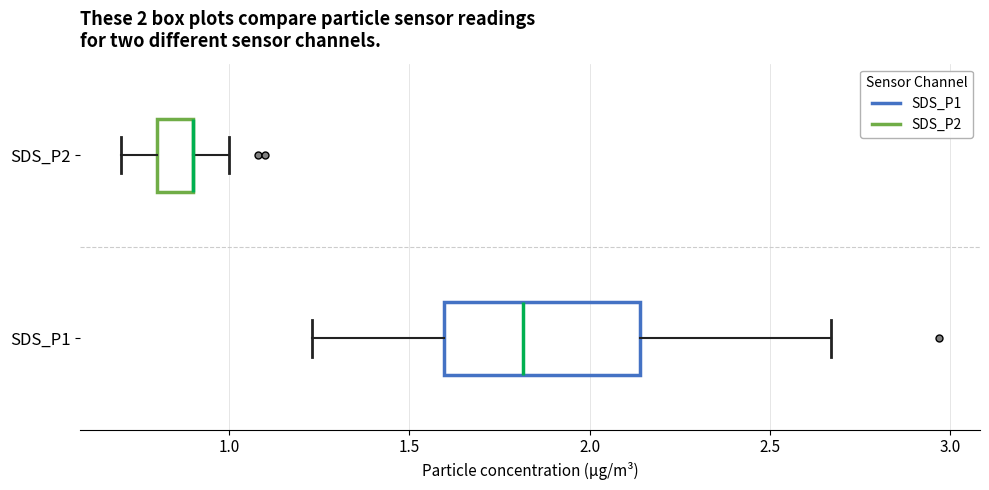

Which box is the widest, from its left edge to its right edge?

SDS_P1